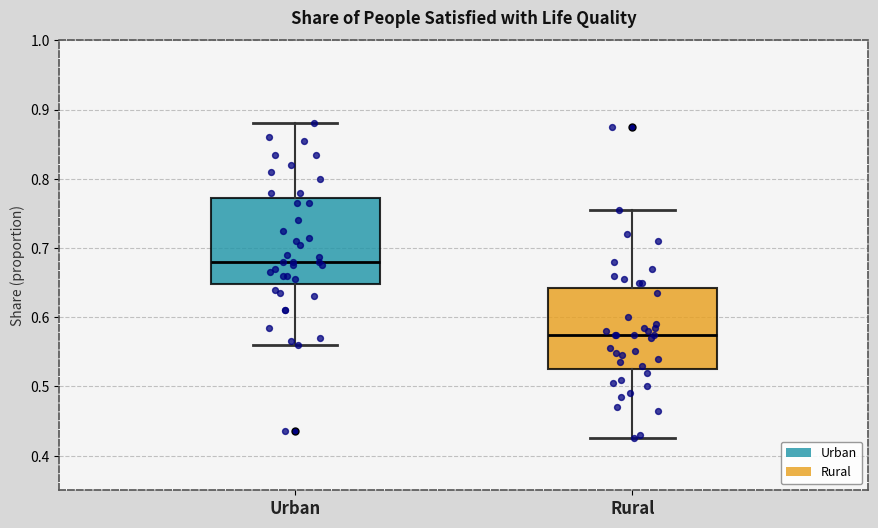

Reading left to right, transcribe this box plot: for each box, give where its median line is, the range the box spans, and where its two whiskers end, as read against the y-axis. The values are not printed on the chart, so give them approximately, as read against the axis.

Urban: median 0.68, box 0.65 to 0.77, whiskers 0.56 to 0.88
Rural: median 0.58, box 0.53 to 0.64, whiskers 0.43 to 0.76